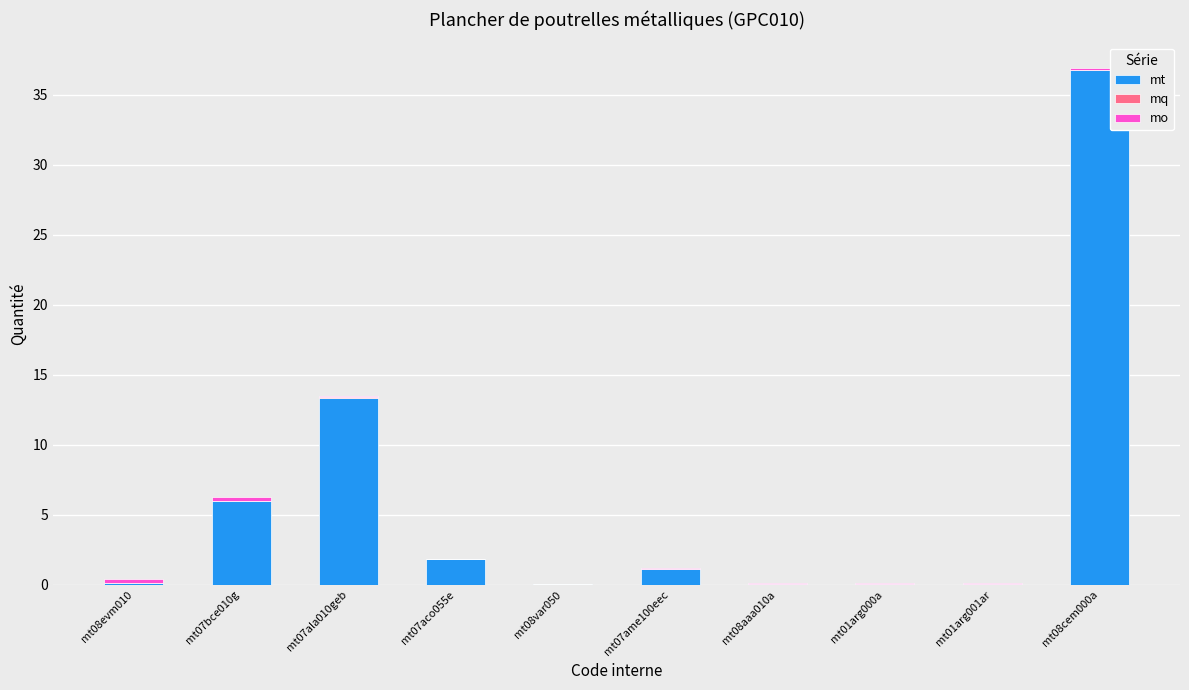

Between mt07ala010geb and mt01arg001ar, which series saw the biggest shift?

mt